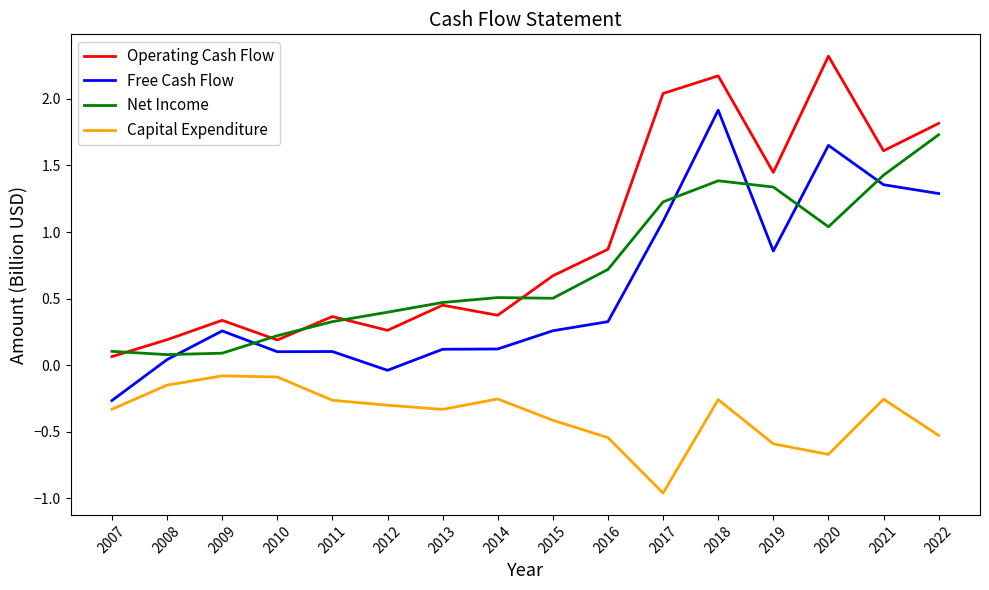

Which category has the highest value across all series?

2020